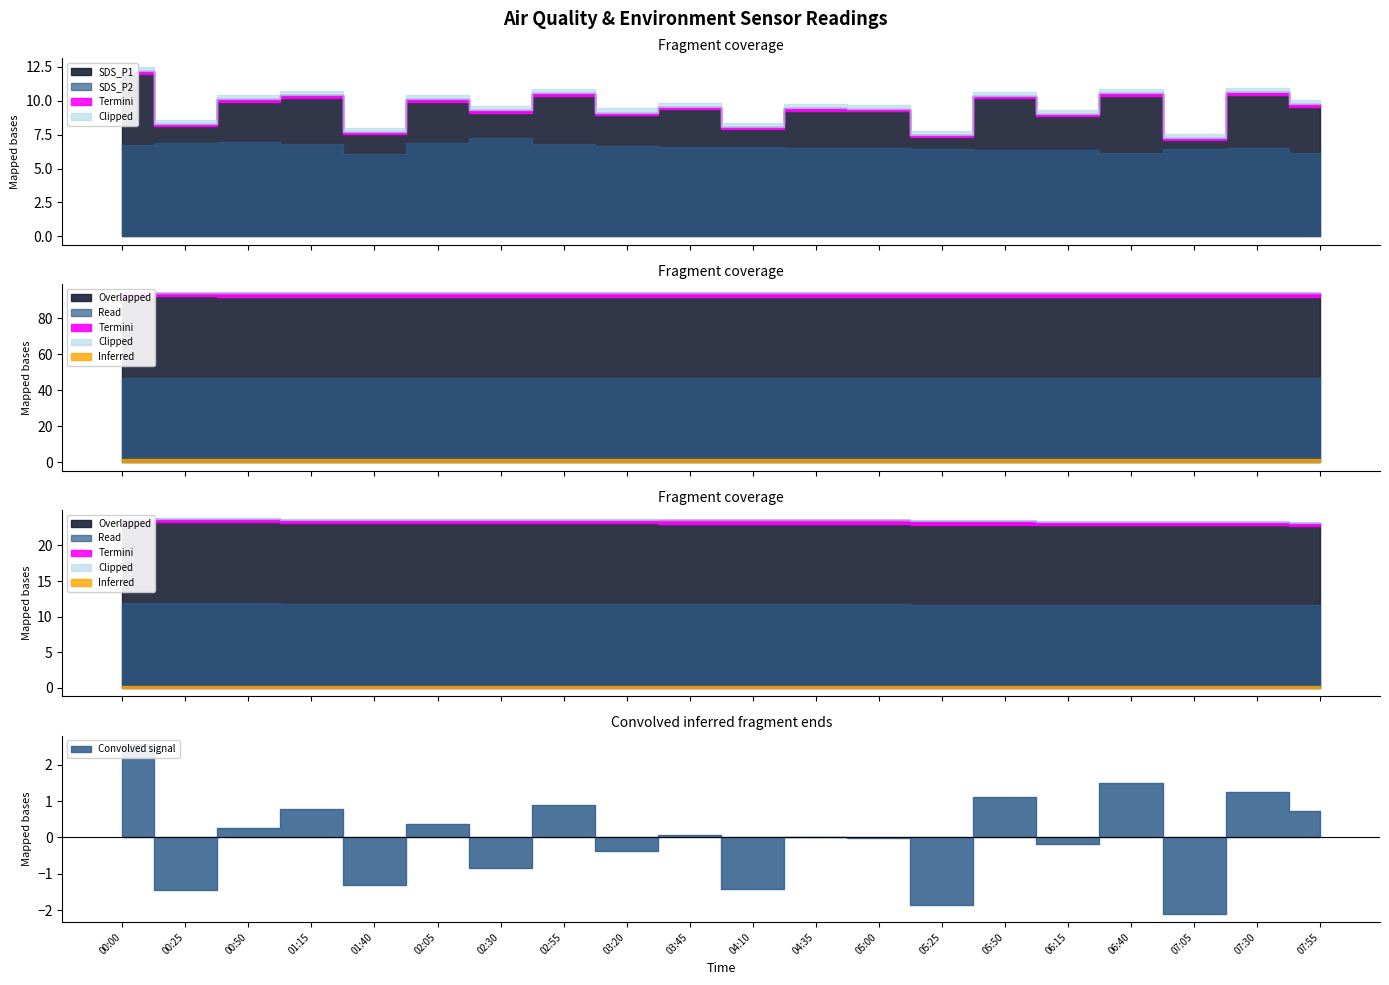

What position from the right is 05:00?

8